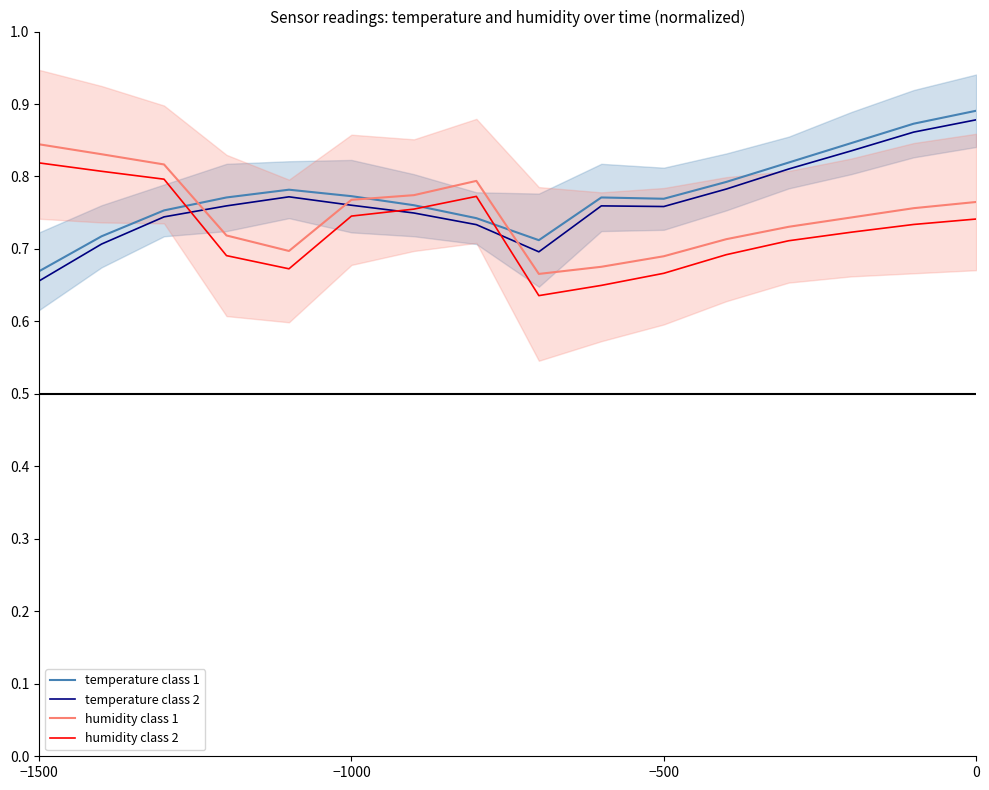

At which label is temperature class 1 closest to 0?

−1500